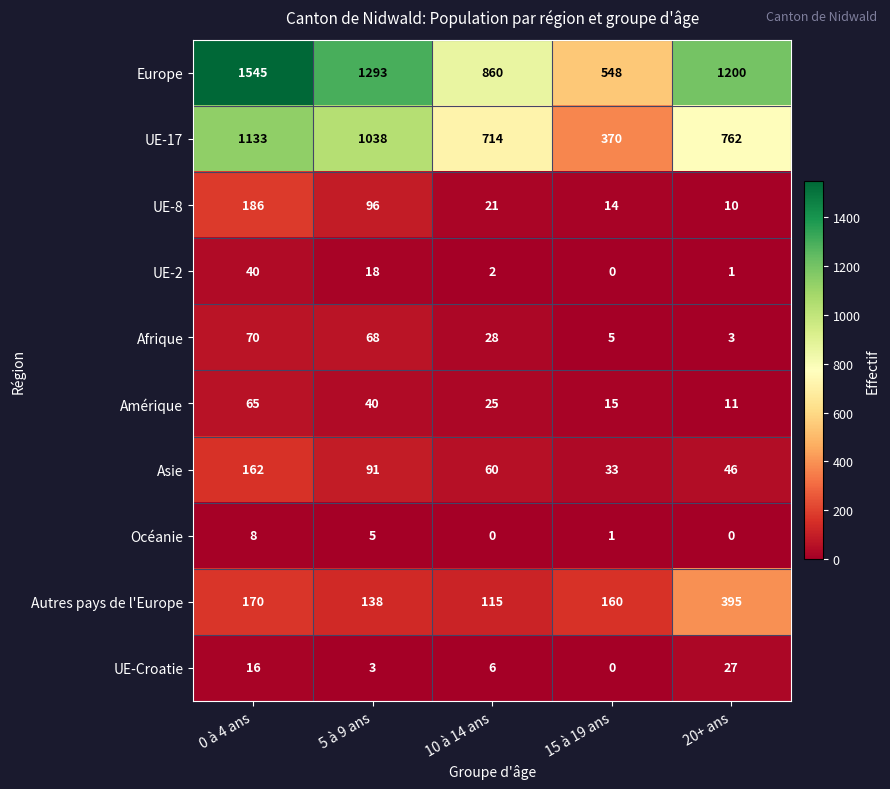

What is the sum of all UE-17 values?

4017